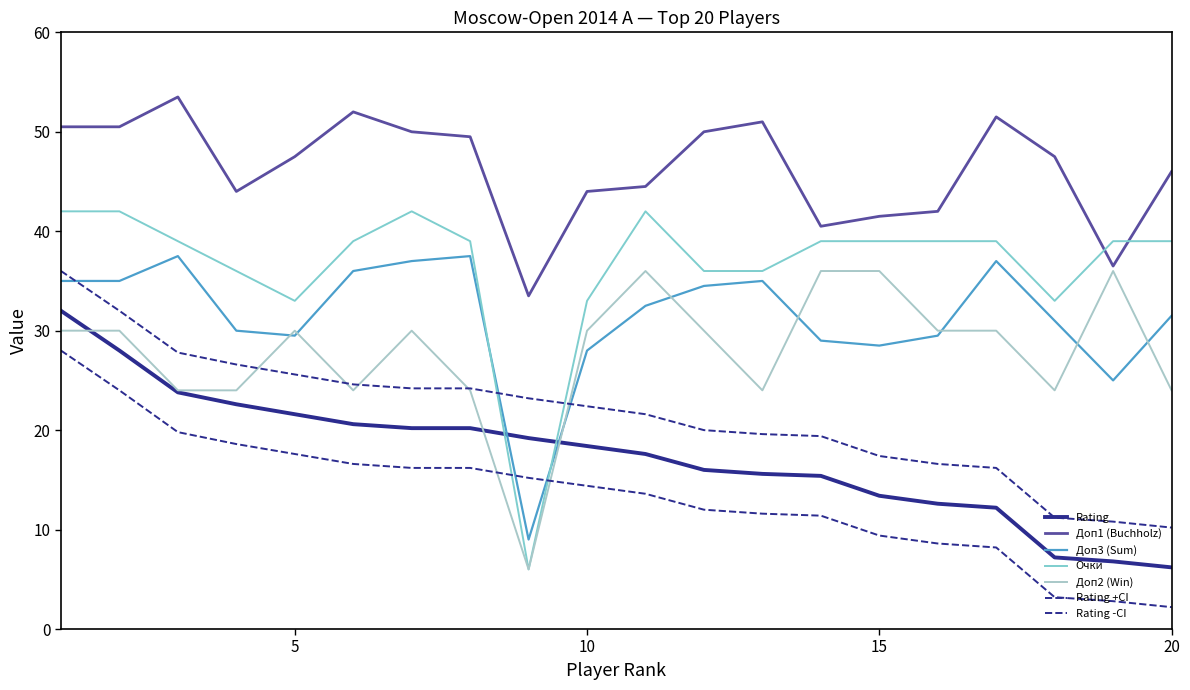

In Доп3 (Sum), how many points are lower than both neighbors (excluding endpoints)?

4